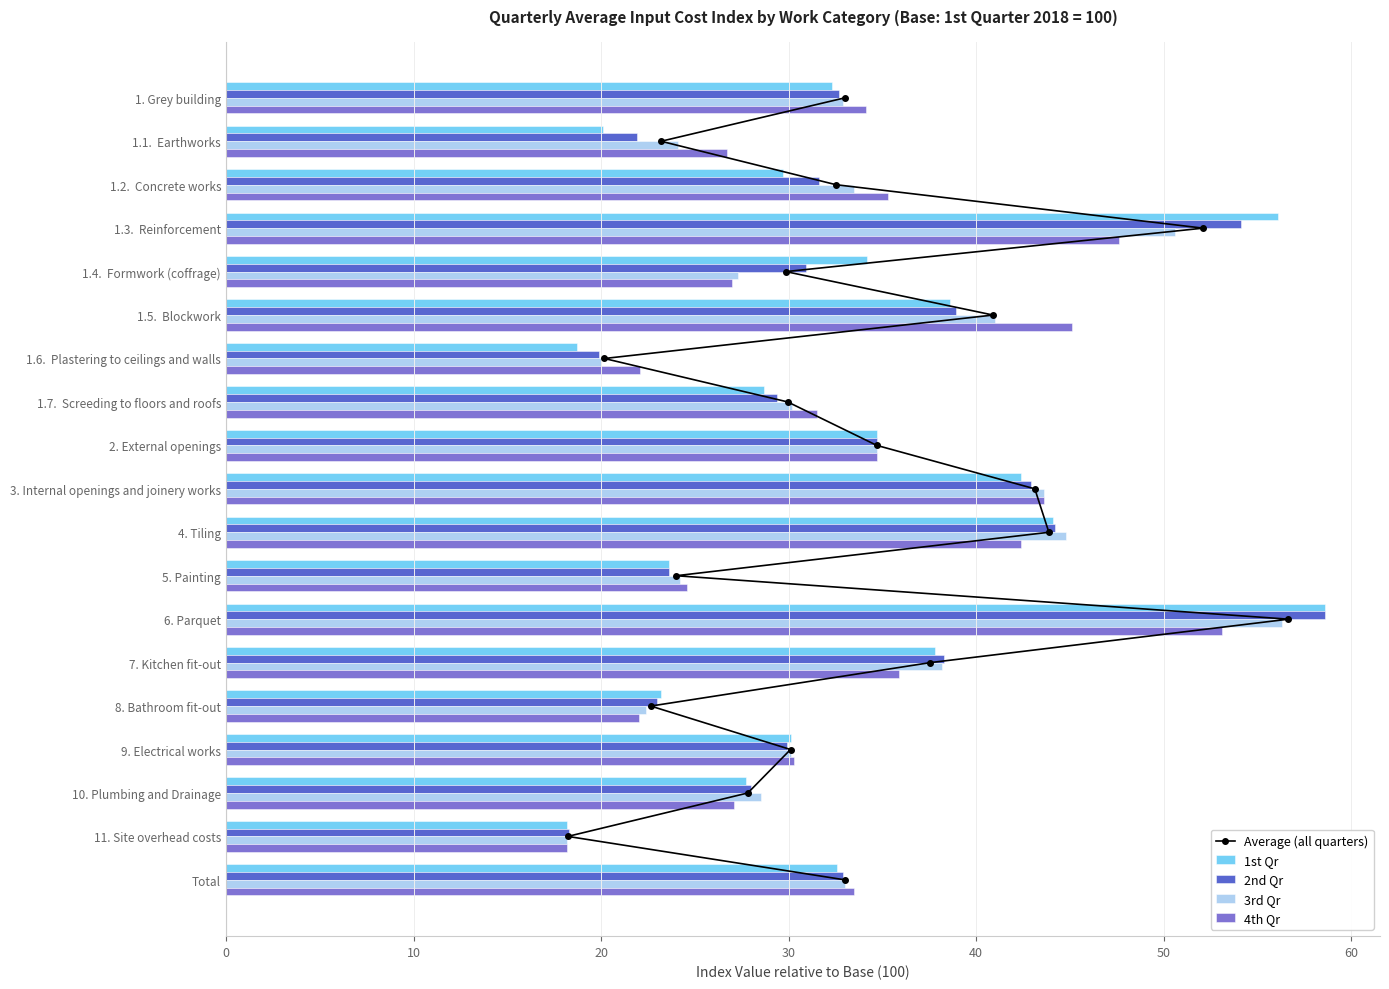

What is the average value of the 2nd Qr series?

33.4